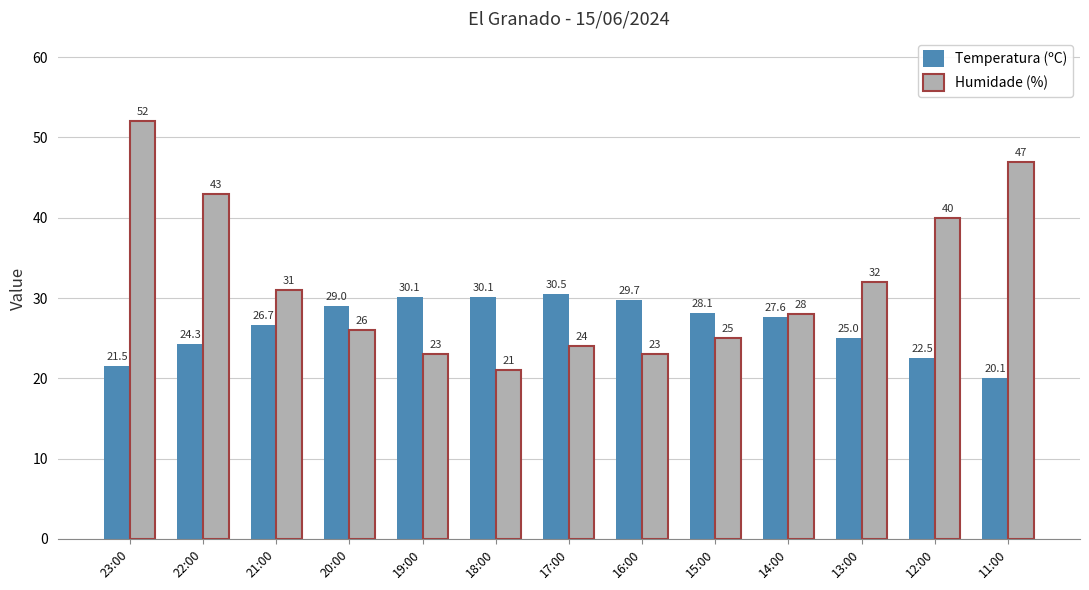

Which series has the largest total across all categories?

Humidade (%)